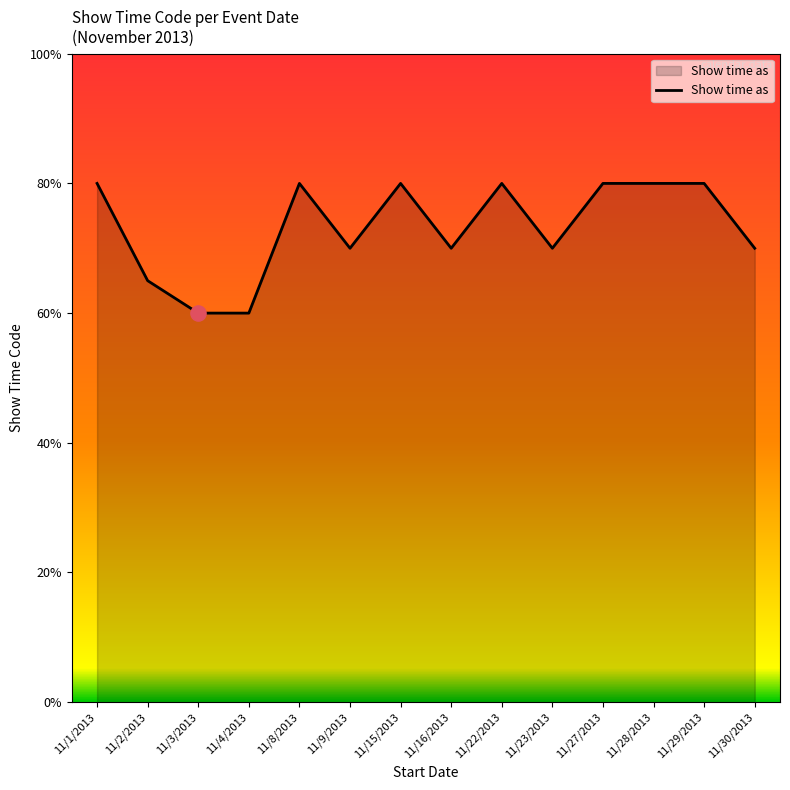

Which has a higher value, 11/23/2013 or 11/29/2013?

11/29/2013